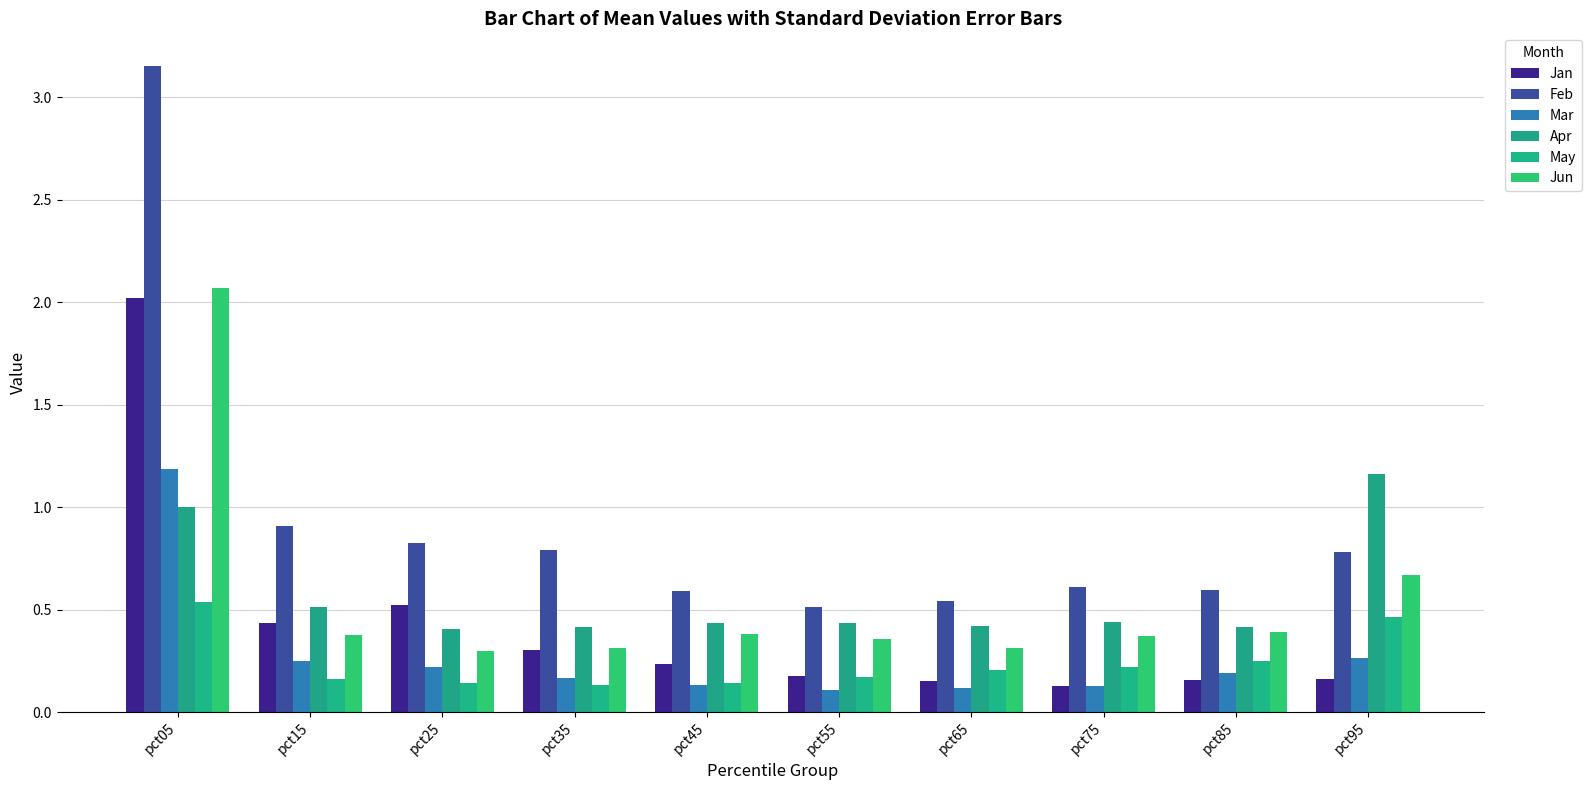

What is the difference between the second highest and second lowest values in the Apr series?

0.6